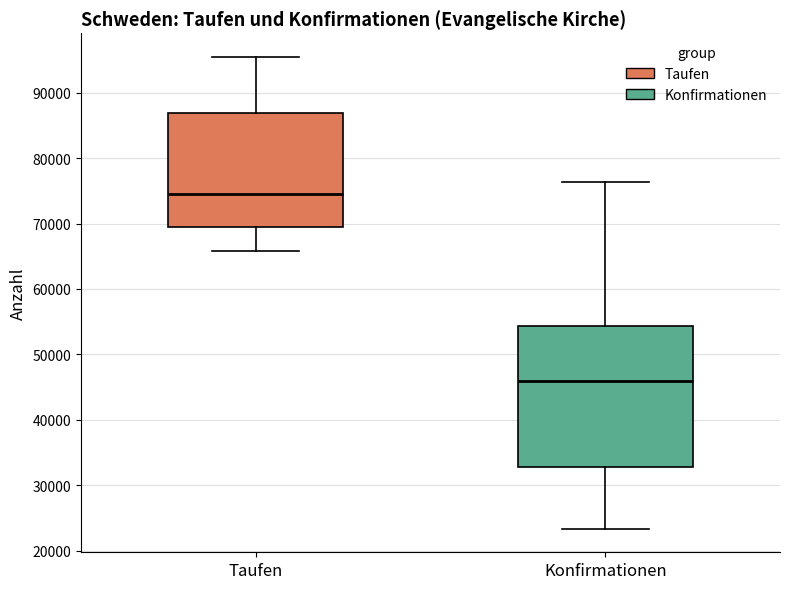

Reading left to right, read every box against the y-axis: the position of its median line, the range the box covers, and the ends of its whiskers. The values are not printed on the chart, so give them approximately, as read against the axis.

Taufen: median 74000, box 69000 to 87000, whiskers 66000 to 95000
Konfirmationen: median 46000, box 33000 to 54000, whiskers 23000 to 76000